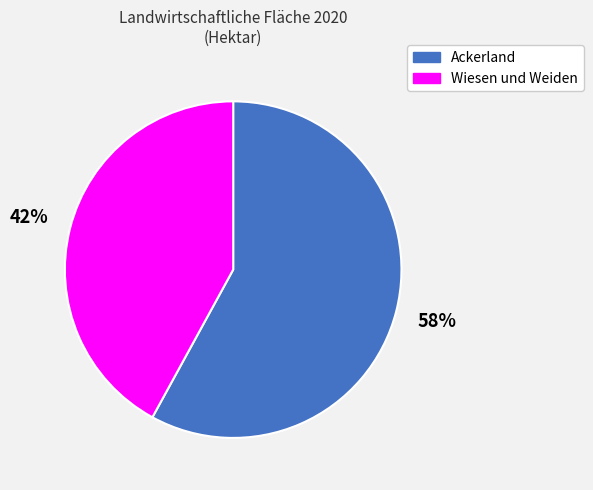

What is the ratio of the value at Wiesen und Weiden to the value at Ackerland?

0.7